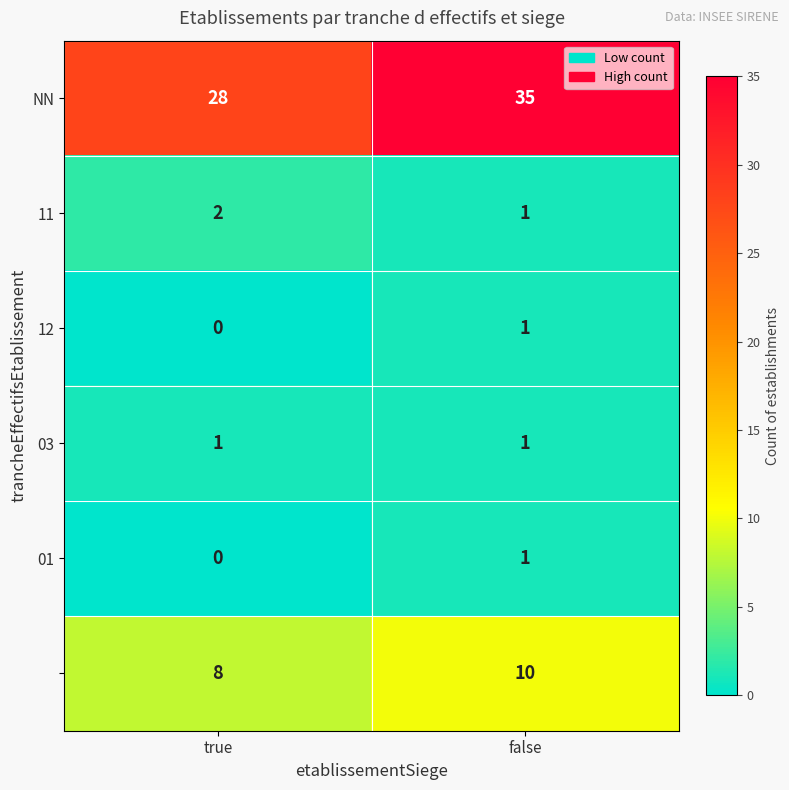

What is the difference between the highest and lowest values at false?

34